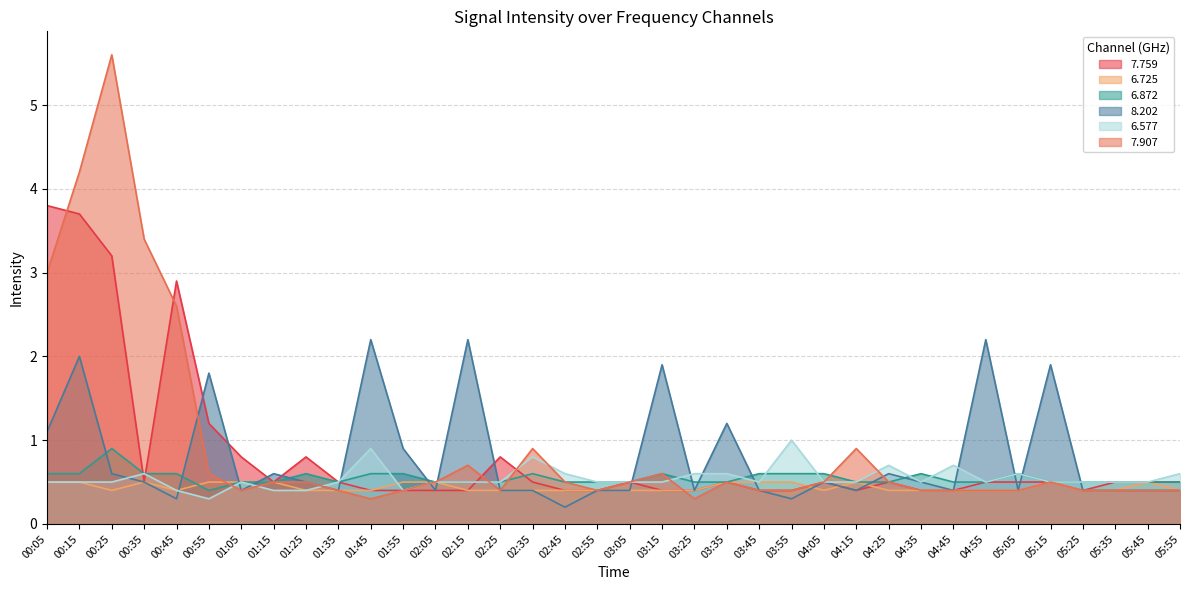

What is the smallest value displayed?

0.2